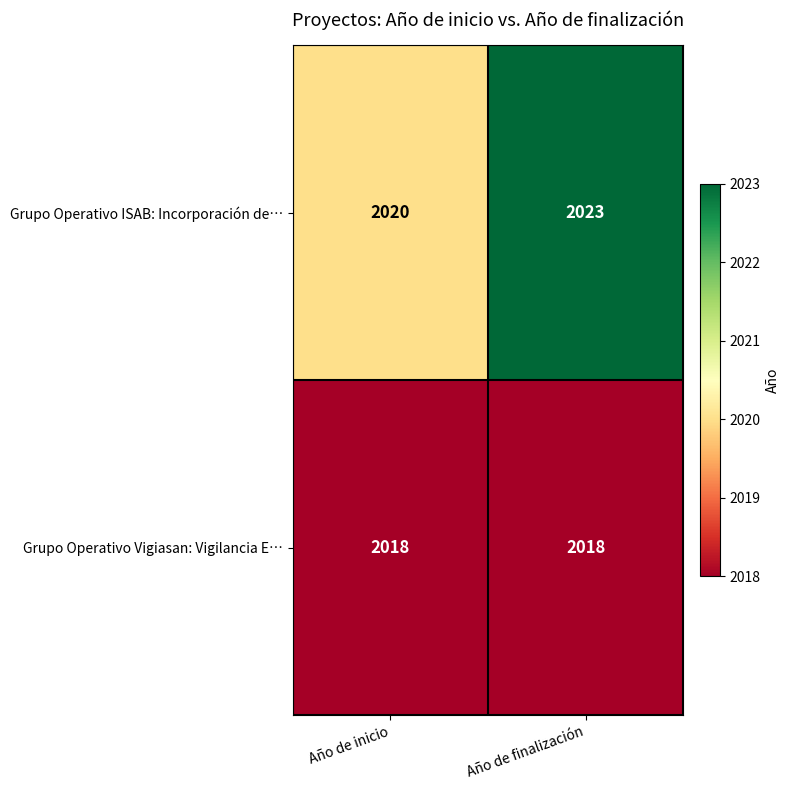

How many distinct data groups are displayed?

2